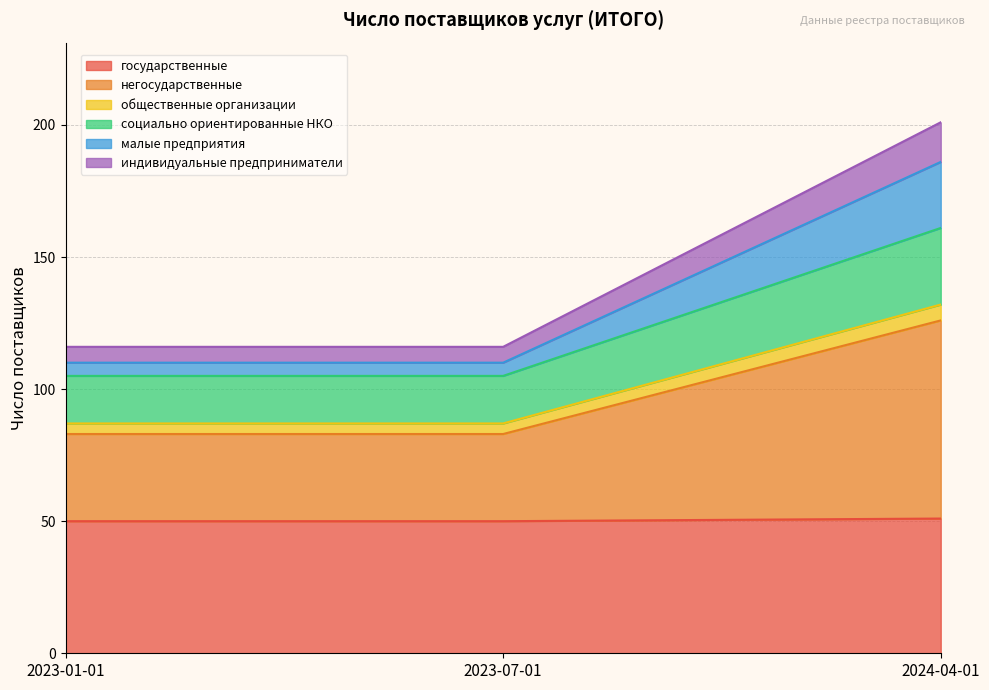

What is the highest value of the государственные series?

51